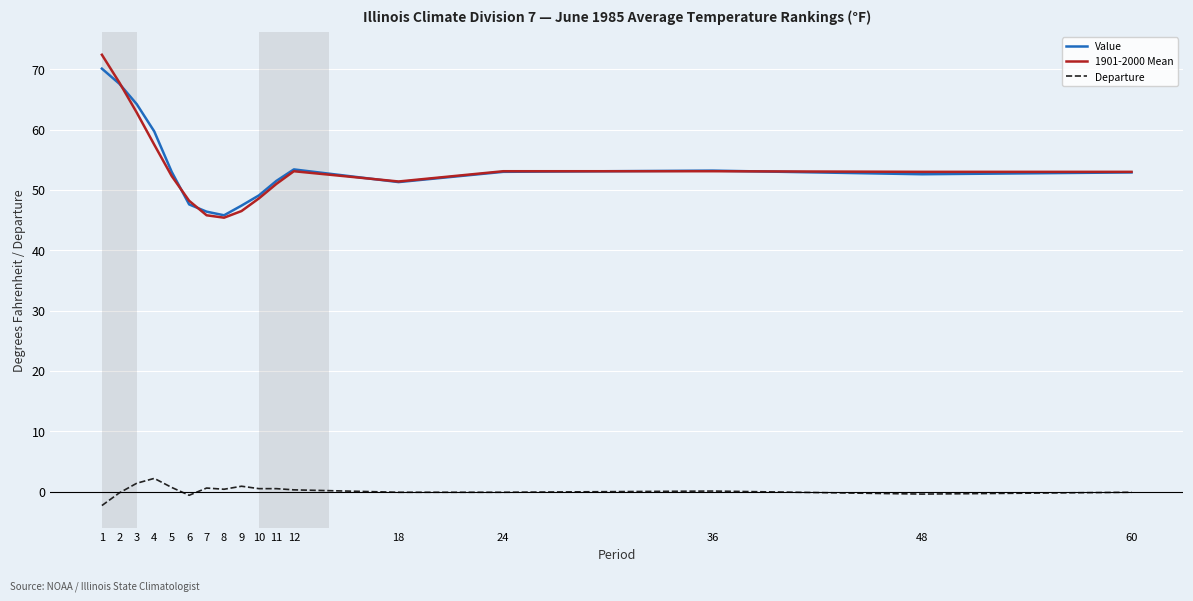

The 1901-2000 Mean series shows 15.1 at 18. True or false?

False